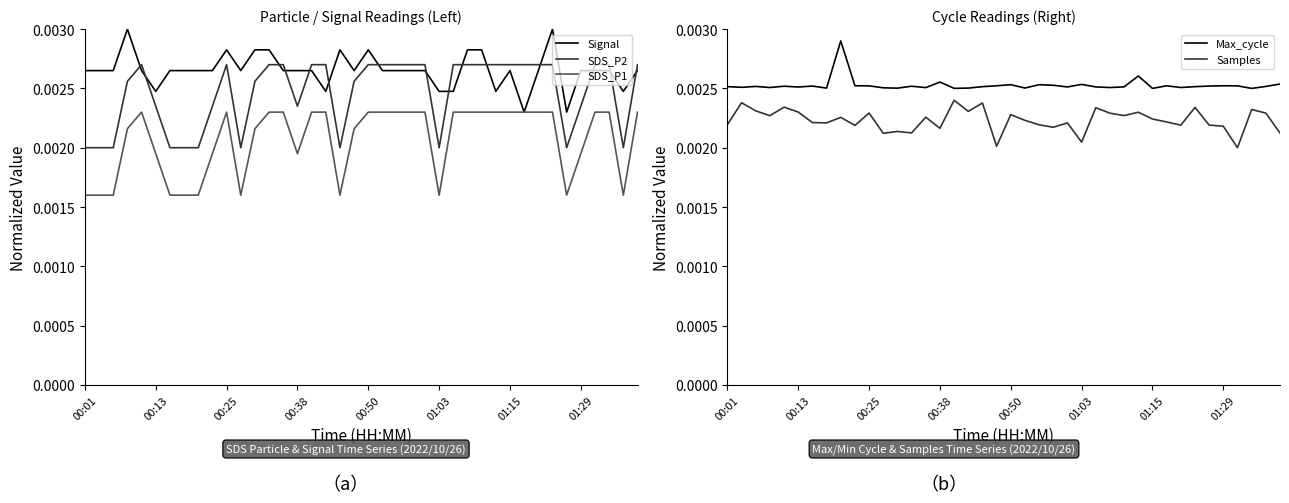

Which series has the widest spread of values?

Signal